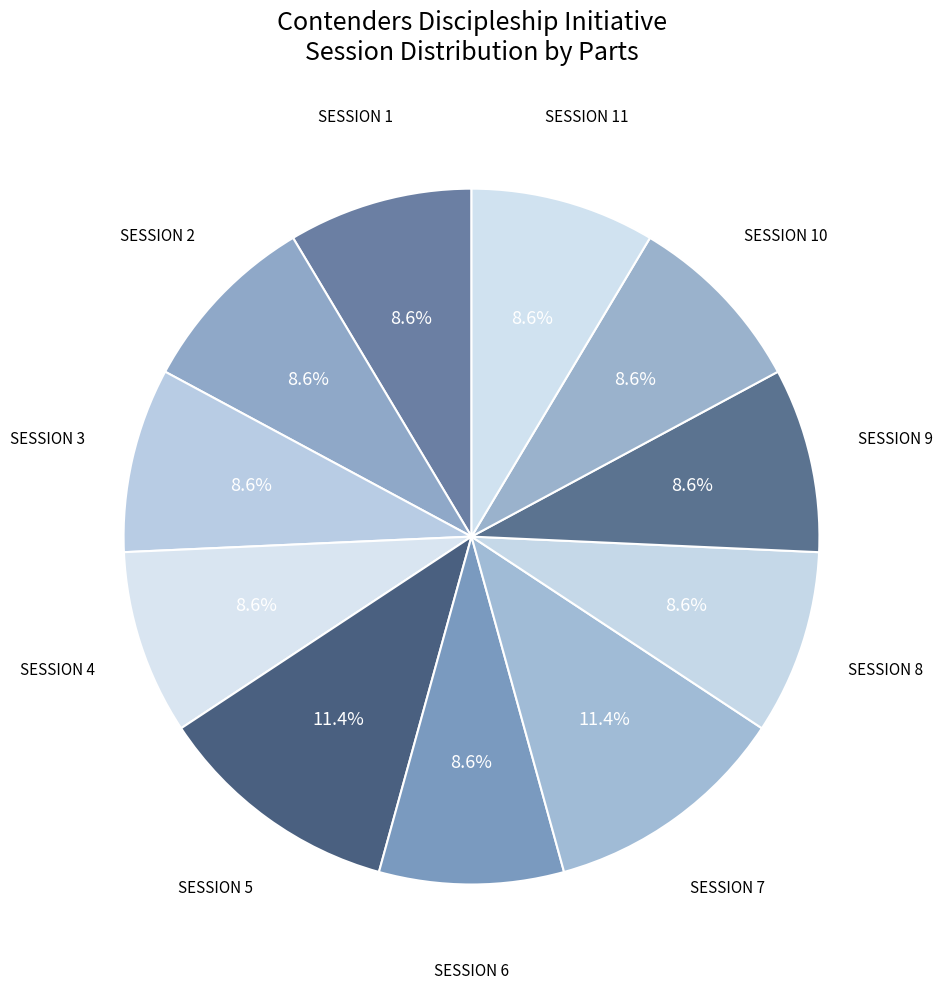

To the nearest percent, what is the difference between the largest and smallest slice percentages?

3%